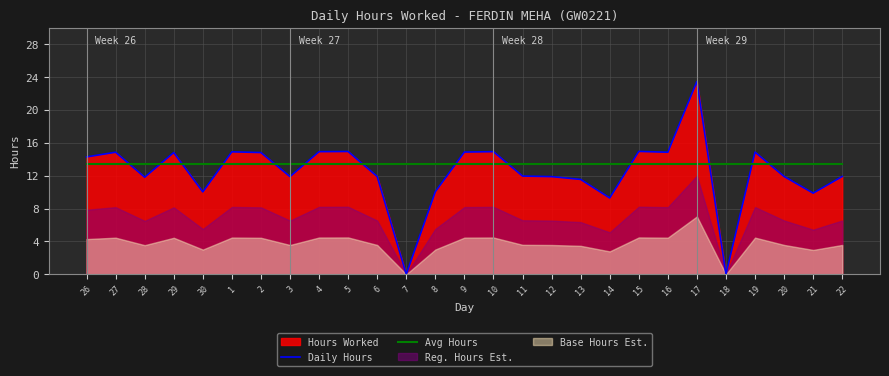

At which label does Daily Hours first exceed 11?

26